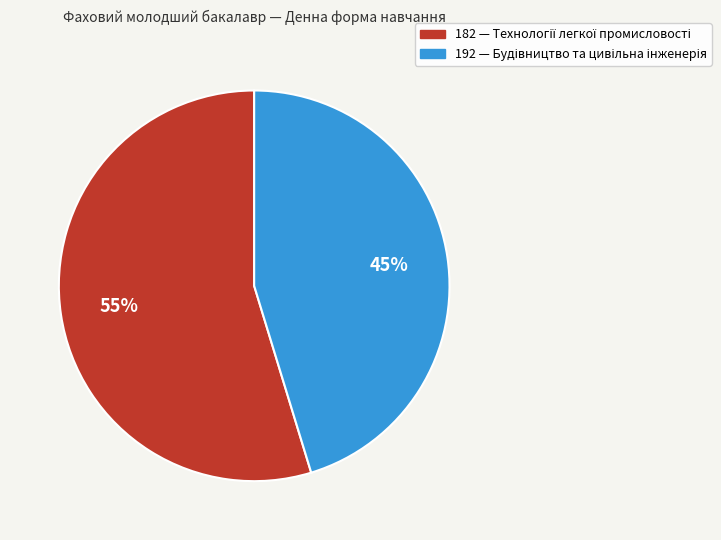

How many slices are in this pie chart?

2